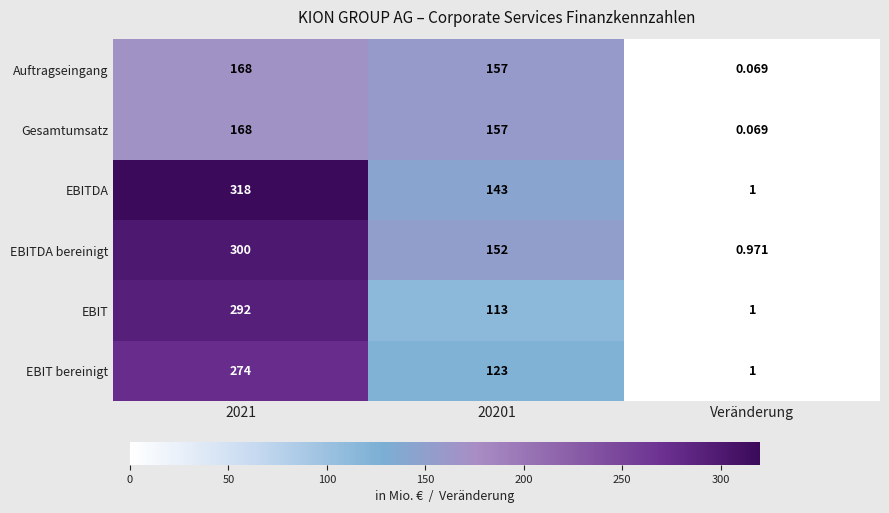

How many categories are shown in the chart?

3